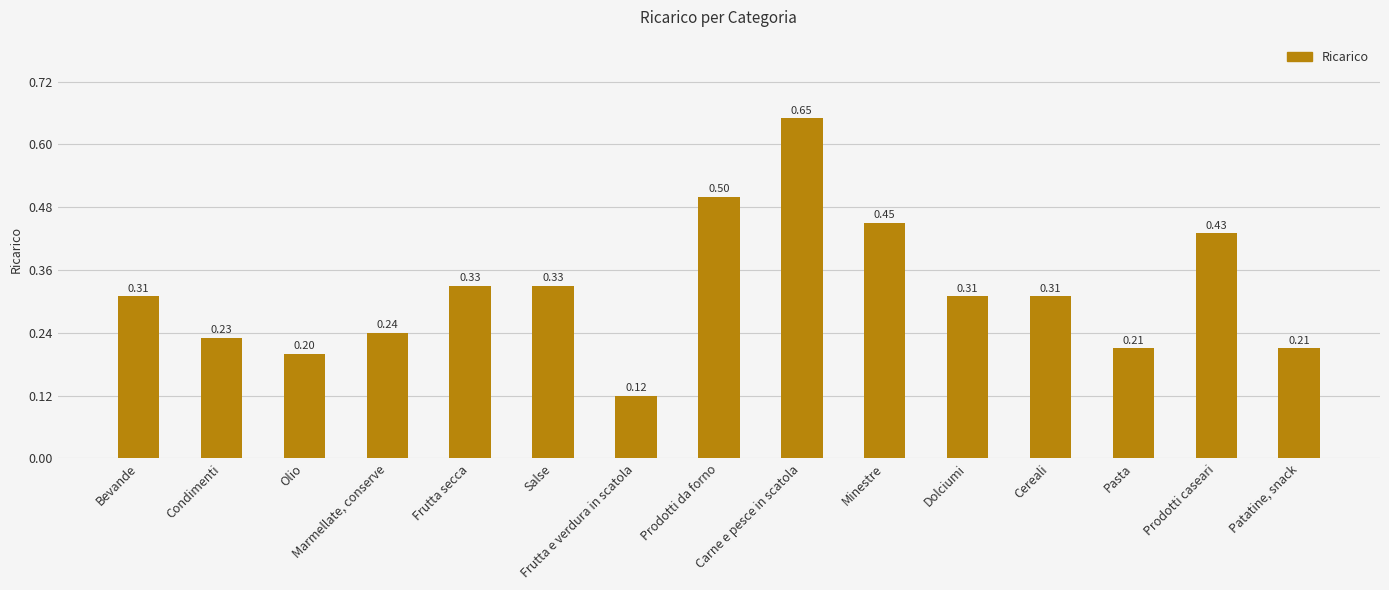

What is the difference between the maximum and minimum values?

0.5